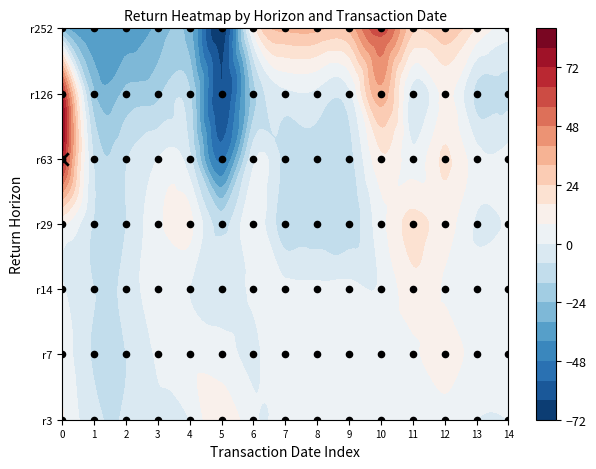

How many series are shown in this chart?

7